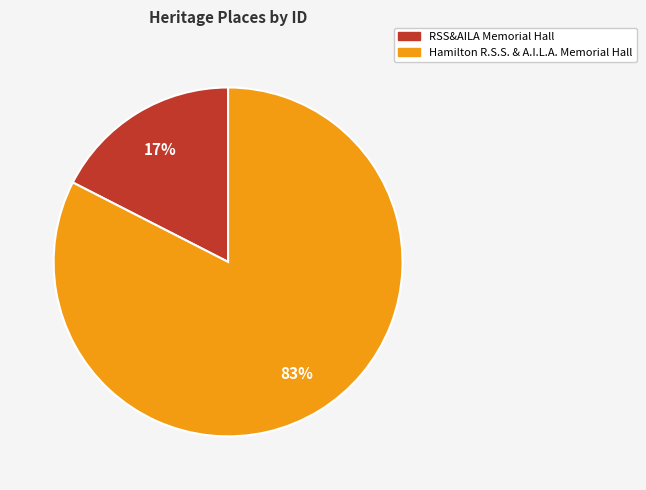

Is it true that RSS&AILA Memorial Hall is 17% of the pie?

True